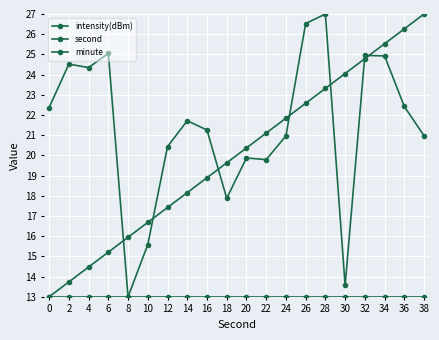

How many interior local valleys does the intensity(dBm) series have?

5